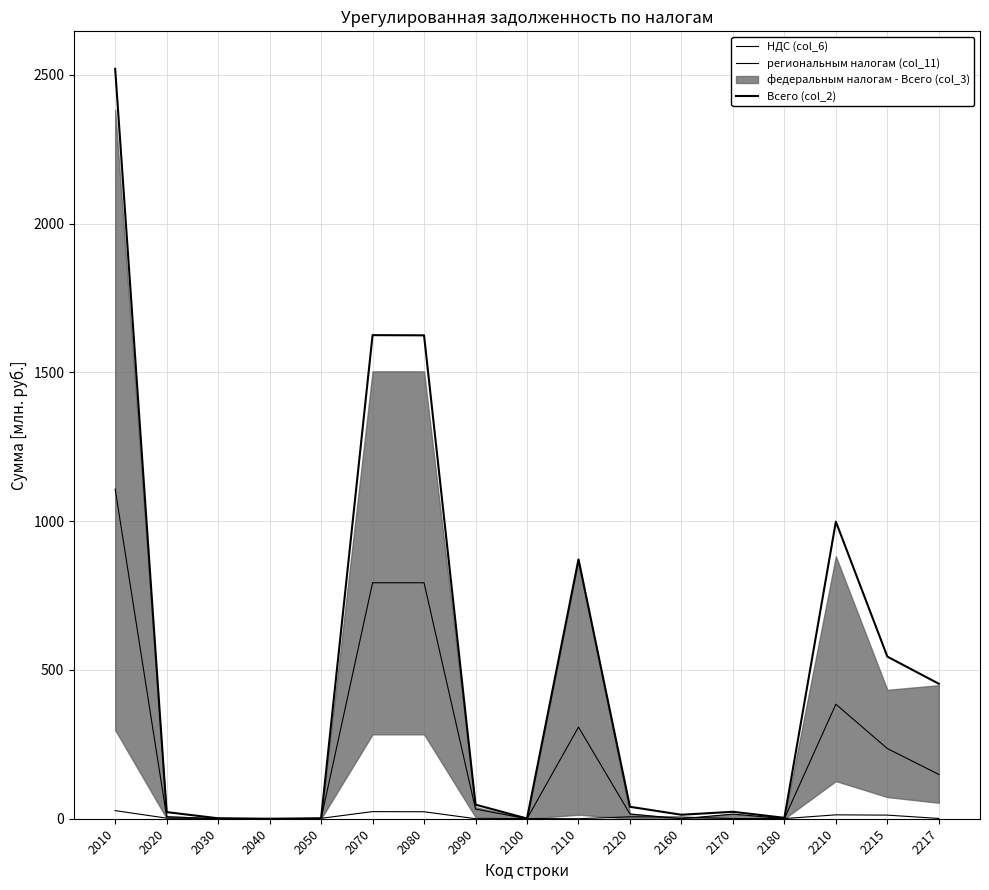

How many data points in Всего (col_2) are above 40?

9